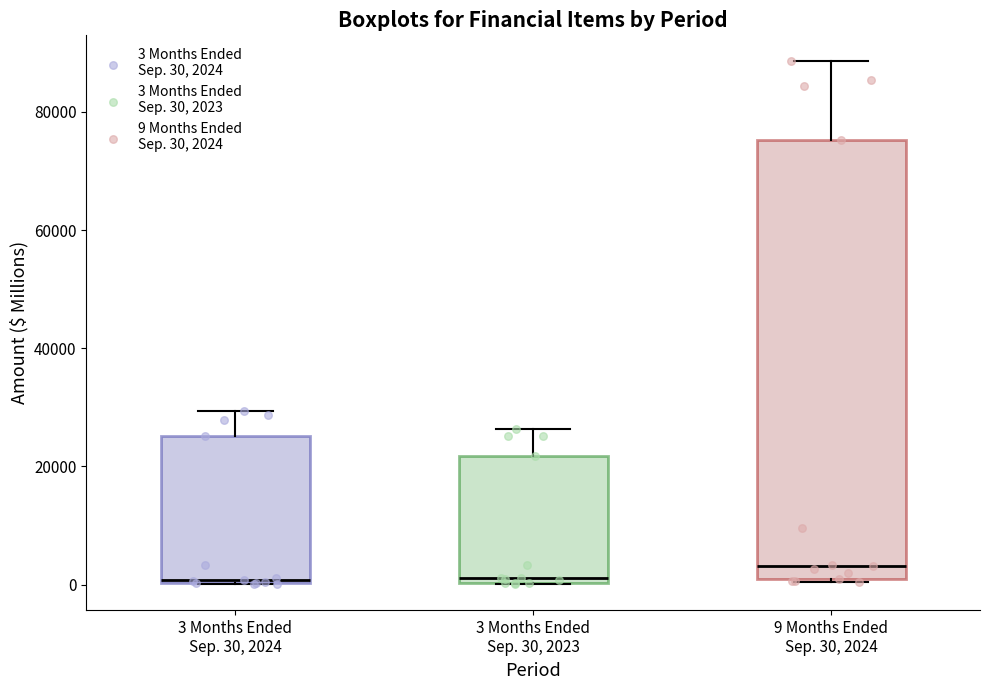

Reading left to right, read every box against the y-axis: the position of its median line, the range the box covers, and the ends of its whiskers. The values are not printed on the chart, so give them approximately, as read against the axis.

3 Months Ended Sep. 30, 2024: median 0 (drawn on the box's lower edge), box 0 to 26000, whiskers 0 to 30000
3 Months Ended Sep. 30, 2023: median 2000, box 0 to 22000, whiskers 0 to 26000
9 Months Ended Sep. 30, 2024: median 4000, box 0 to 76000, whiskers 0 to 88000